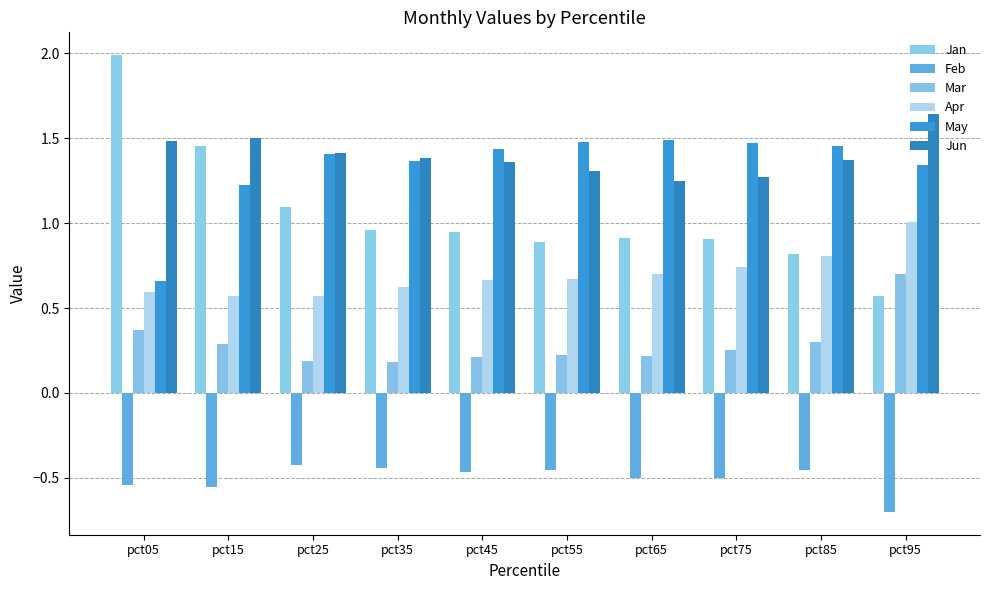

Which series has the largest total across all categories?

Jun